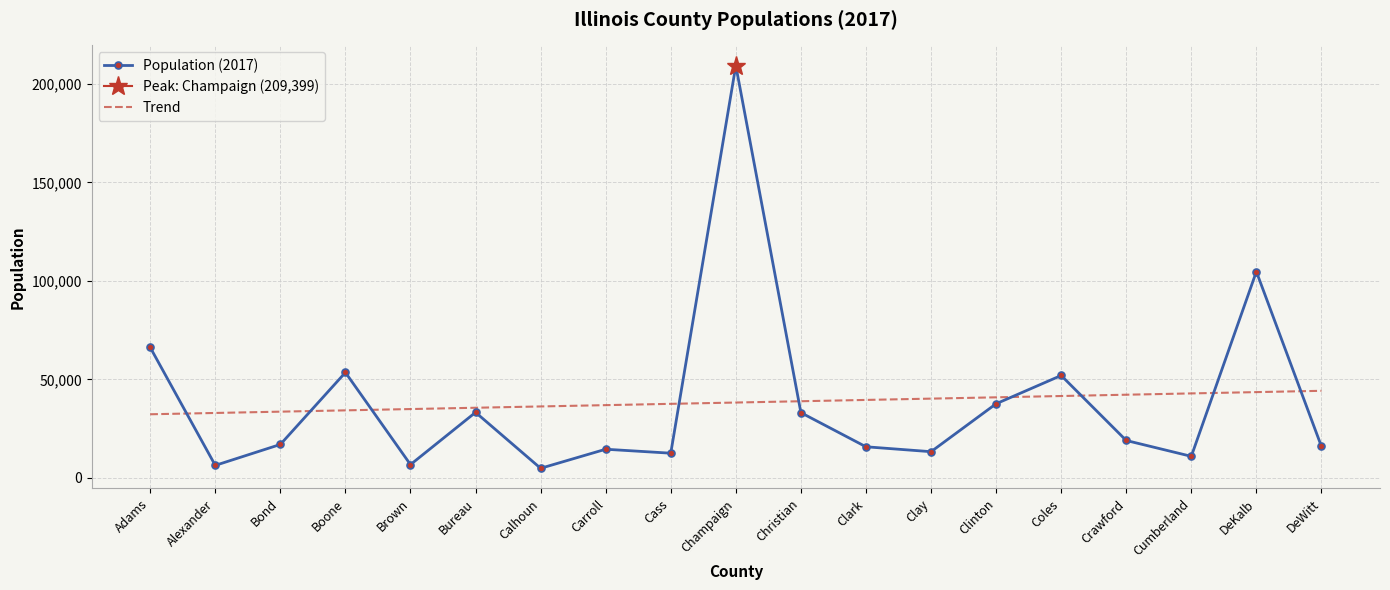

Reading left to right, what are all the values shown in this chart?

Population (2017): Adams=66234.0	Alexander=6315.0	Bond=16948.0	Boone=53513.0	Brown=6716.0	Bureau=33243.0	Calhoun=4833.0	Carroll=14518.0	Cass=12505.0	Champaign=209399.0	Christian=33102.0	Clark=15767.0	Clay=13269.0	Clinton=37614.0	Coles=51979.0	Crawford=18961.0	Cumberland=10908.0	DeKalb=104733.0	DeWitt=15942.0
Trend: Adams=32279.0	Alexander=32941.0	Bond=33603.0	Boone=34264.9	Brown=34926.9	Bureau=35588.9	Calhoun=36250.9	Carroll=36912.8	Cass=37574.8	Champaign=38236.8	Christian=38898.8	Clark=39560.7	Clay=40222.7	Clinton=40884.7	Coles=41546.7	Crawford=42208.6	Cumberland=42870.6	DeKalb=43532.6	DeWitt=44194.6